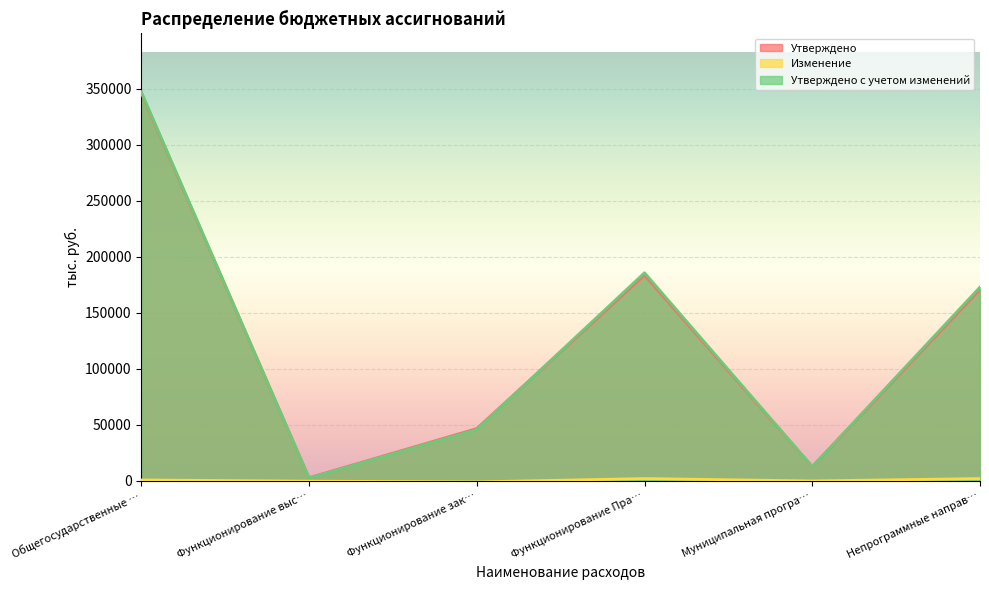

Reading left to right, extract all data points from this chart.

Утверждено: 346125.3	2876.1	46741.3	183558.5	12790.9	170767.6
Изменение: 893.4	-189.4	-835.6	2137.8	0.0	2137.8
Утверждено с учетом изменений: 347018.7	2686.7	45905.7	185696.4	12790.9	172905.5